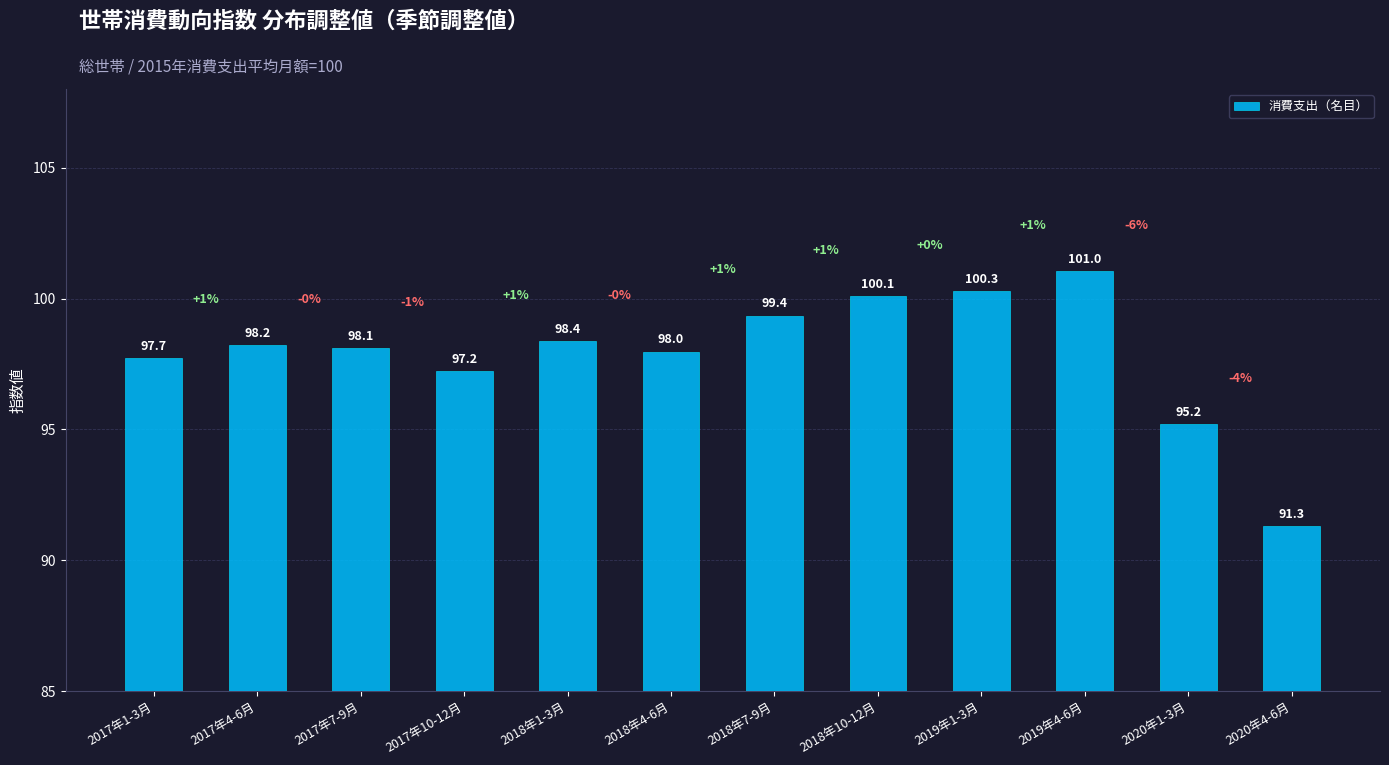

List the labels in order of value, largest first.

2019年4-6月, 2019年1-3月, 2018年10-12月, 2018年7-9月, 2018年1-3月, 2017年4-6月, 2017年7-9月, 2018年4-6月, 2017年1-3月, 2017年10-12月, 2020年1-3月, 2020年4-6月